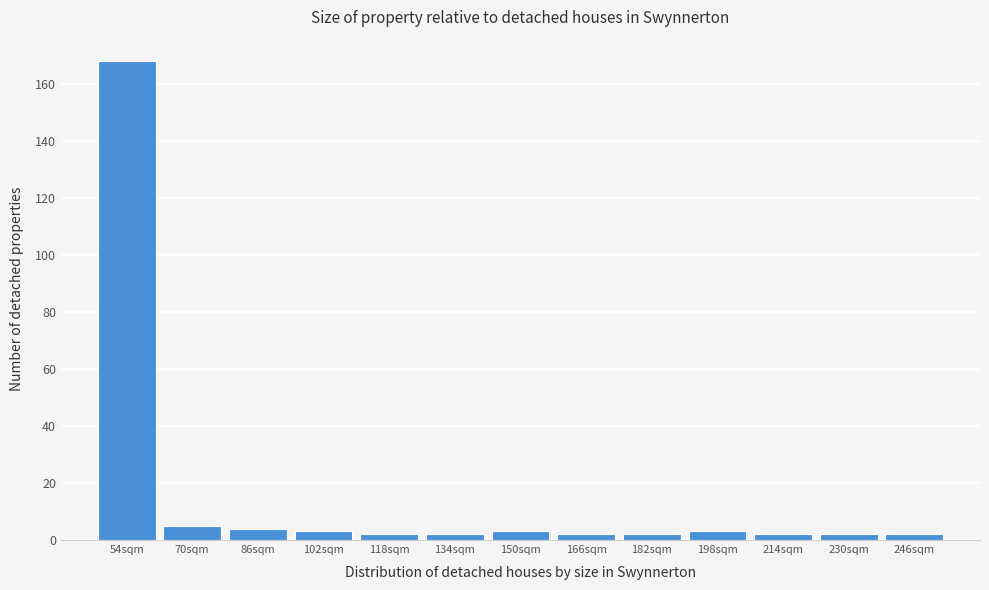

Reading left to right, what are all the values shown in this chart?

168	5	4	3	2	2	3	2	2	3	2	2	2